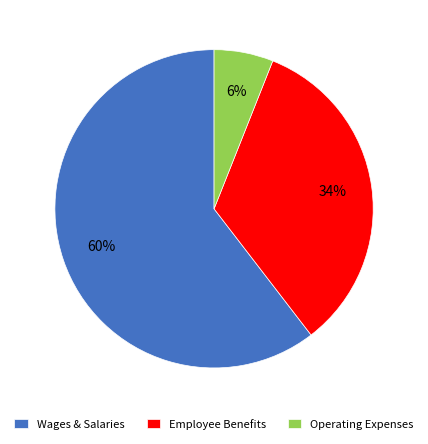

Is there a majority slice in this chart?

Yes